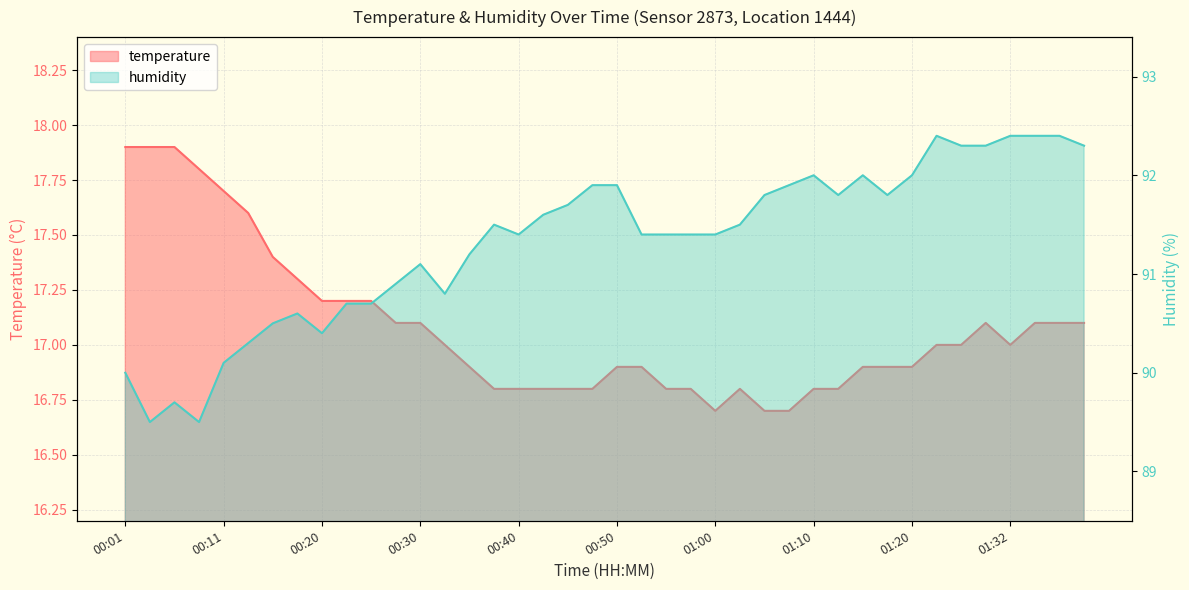

What is the label of the 23rd point from the right?

00:43